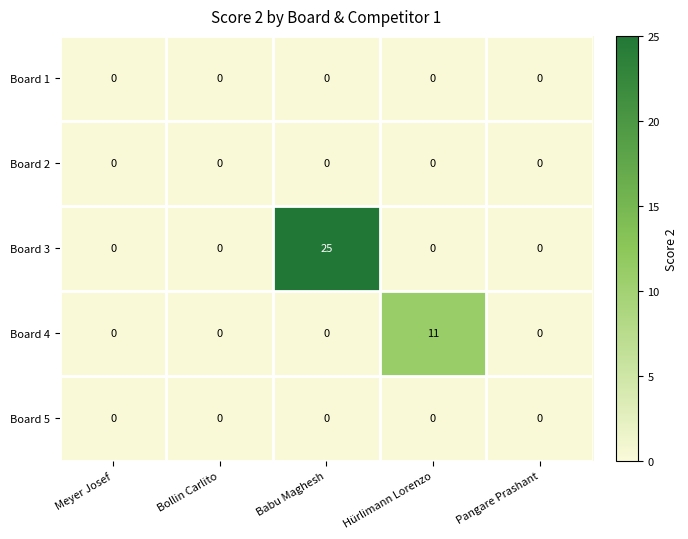

At which category is the sum across all series the highest?

Babu Maghesh